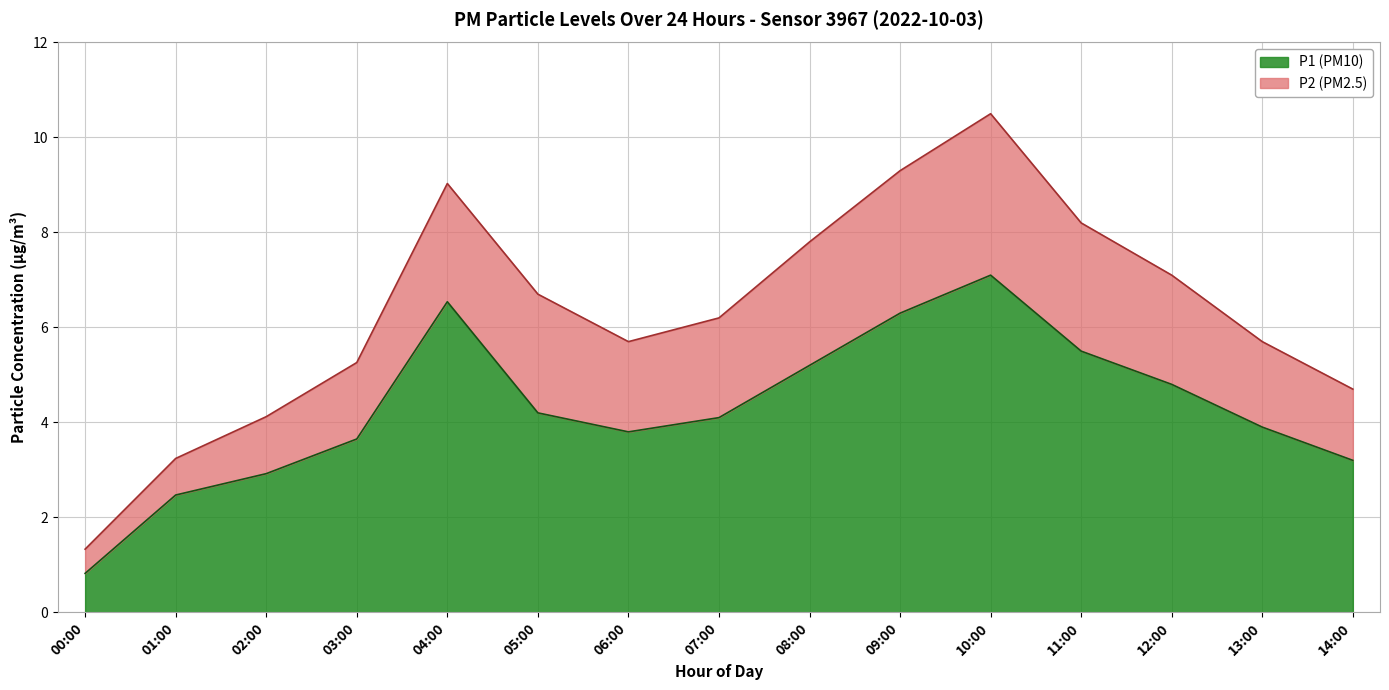

List the labels in order of value, largest first.

10:00, 04:00, 09:00, 11:00, 08:00, 12:00, 05:00, 07:00, 13:00, 06:00, 03:00, 14:00, 02:00, 01:00, 00:00